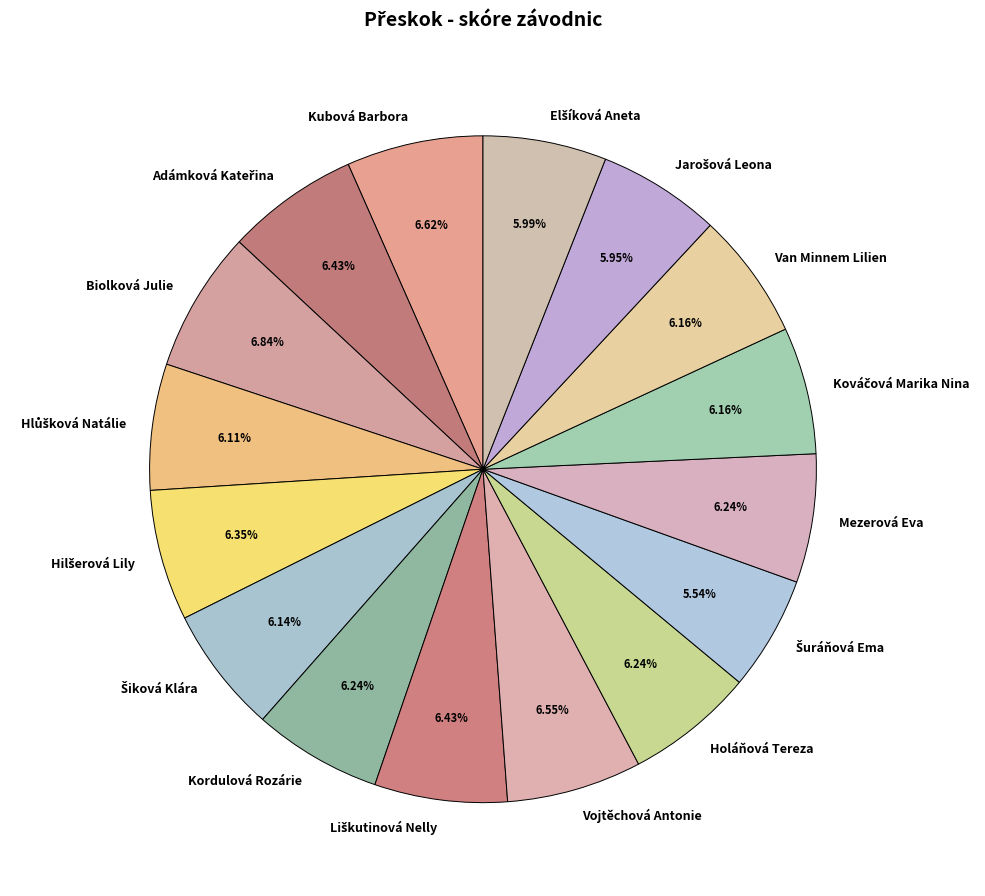

Count the number of slices in the pie.

16